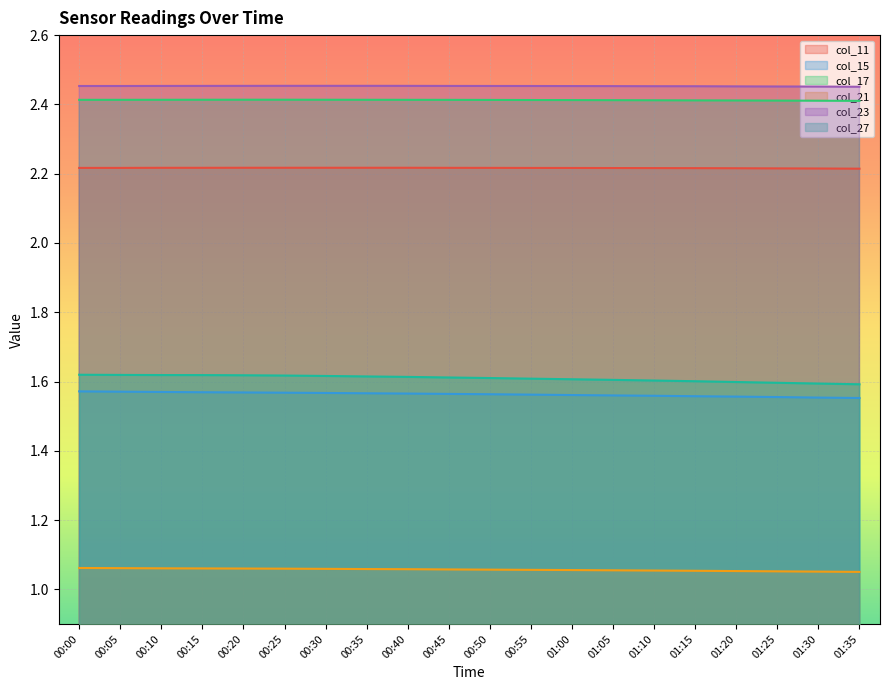

Between 00:00 and 01:00, which series saw the biggest shift?

col_27